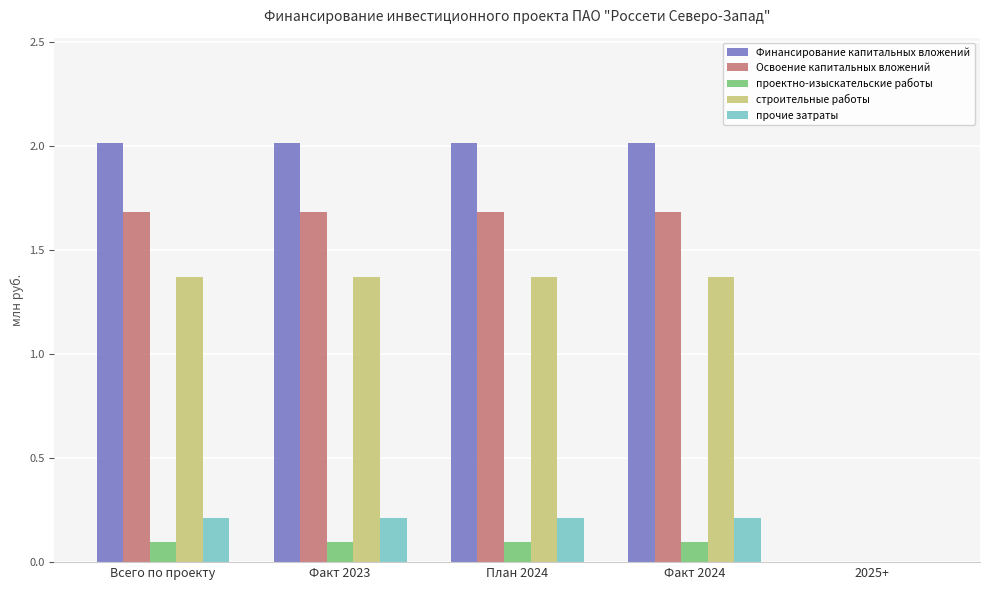

What is the total value across all series at Всего по проекту?

5.4